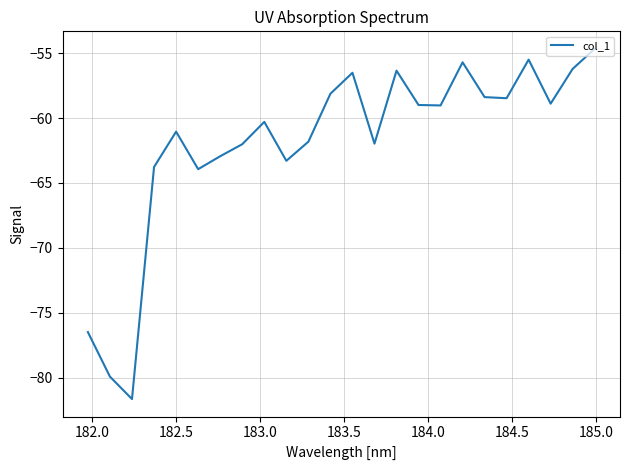

What is the difference between the maximum and minimum values?

27.0